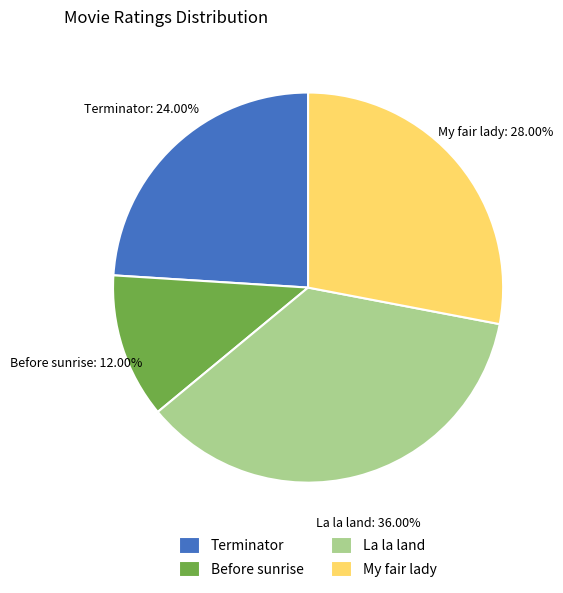

Which category has the smallest portion of the pie?

Before sunrise